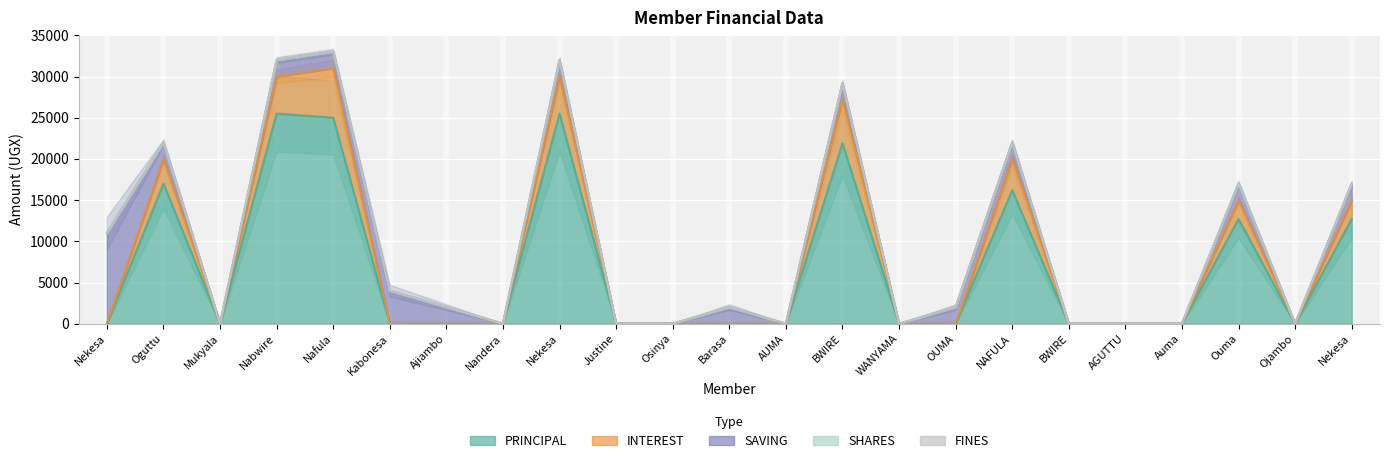

Is the value of INTEREST at Nekesa Josephine greater than the value of SHARES at Nabwire Everline?

No